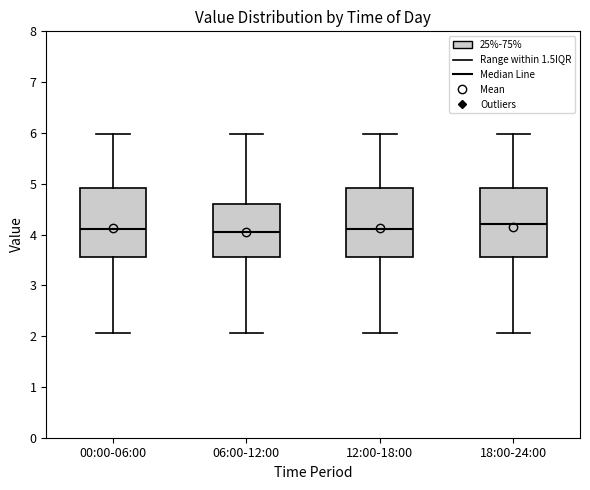

Where does the lower whisker of the box for 12:00-18:00 end on the y-axis? The values are not printed on the chart, so give them approximately, as read against the axis.

2.1